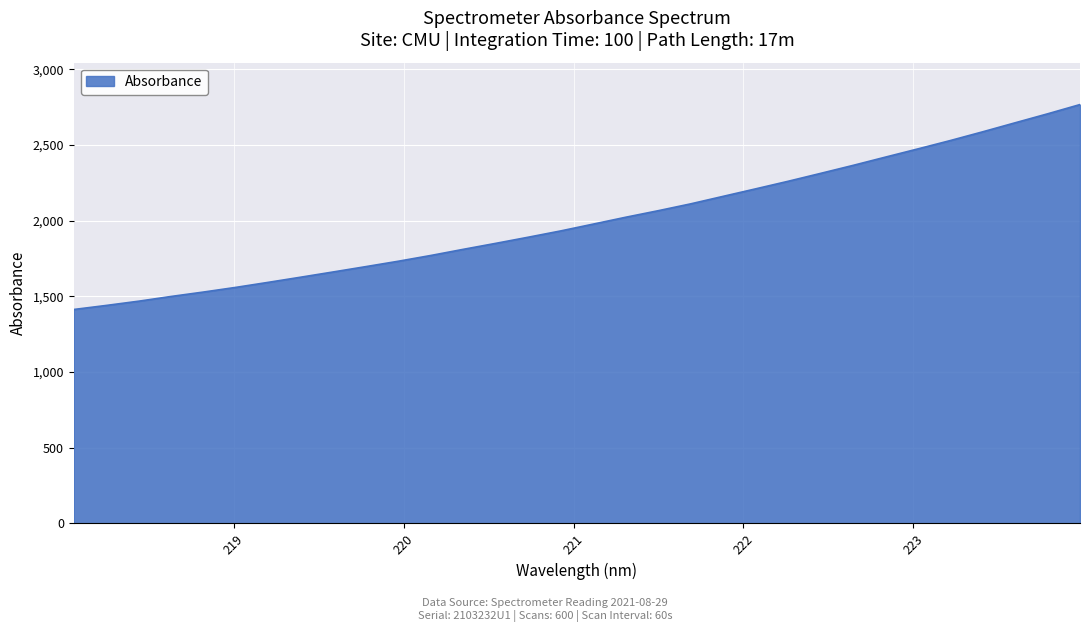

What is the greatest value displayed?

2767.3